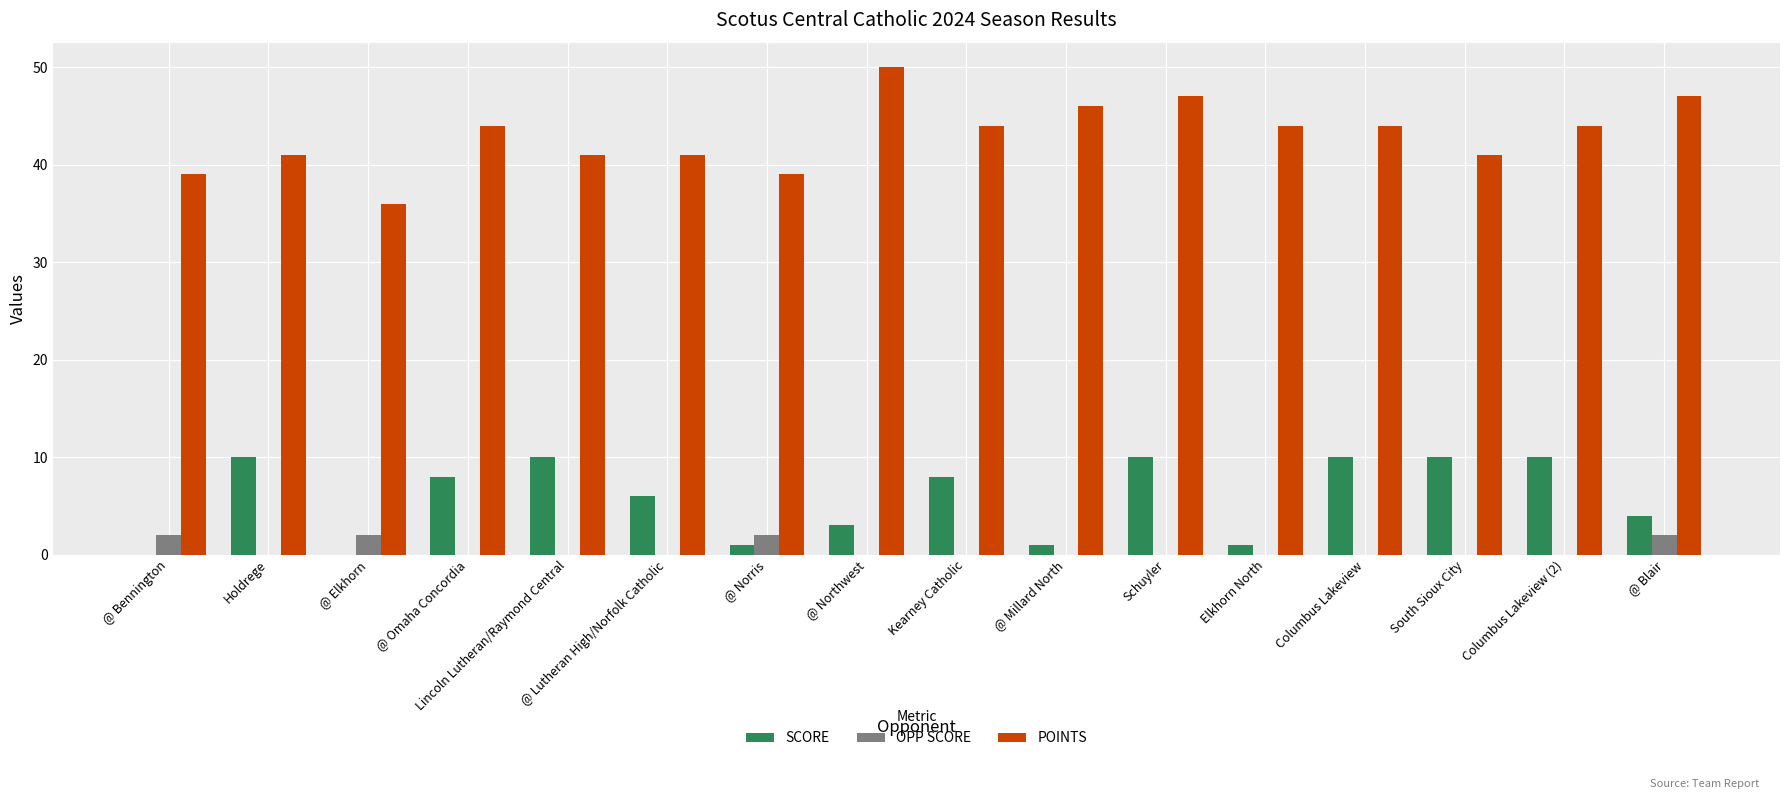

Between @ Bennington and Kearney Catholic, which series saw the biggest shift?

SCORE